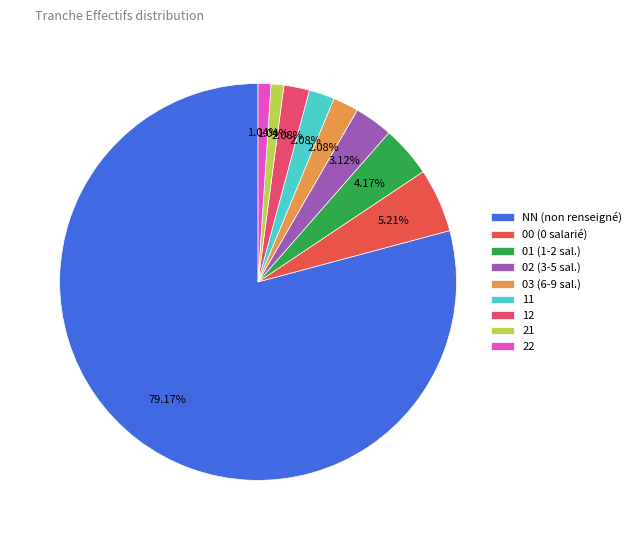

Does NN account for over 50% of the chart?

Yes